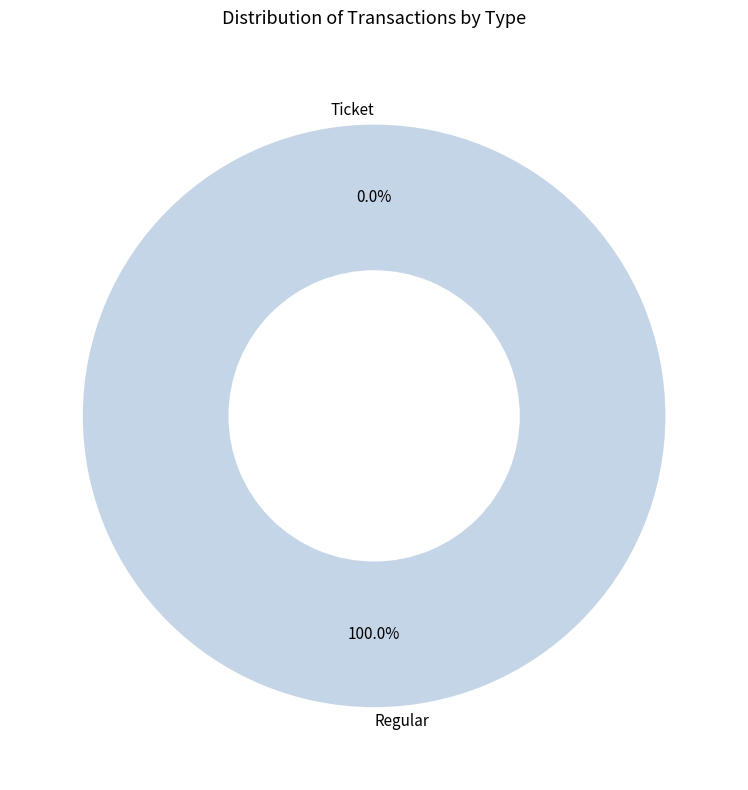

Count the number of slices in the pie.

2